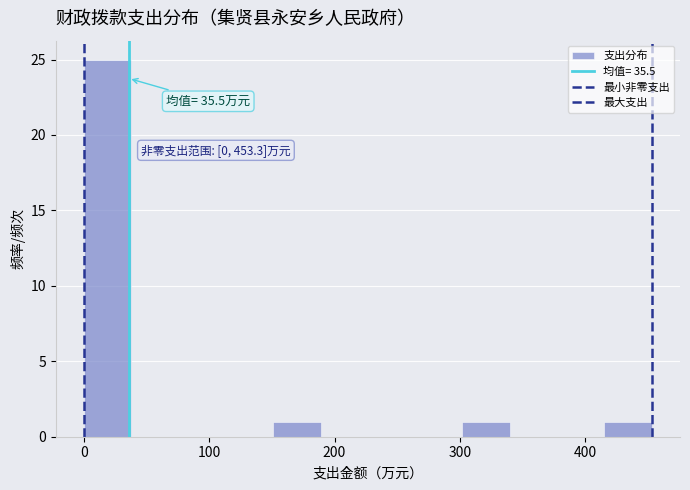

Around what value on the x-axis is the tallest bar? Give the approximate position of its centre, as read against the axis.

20